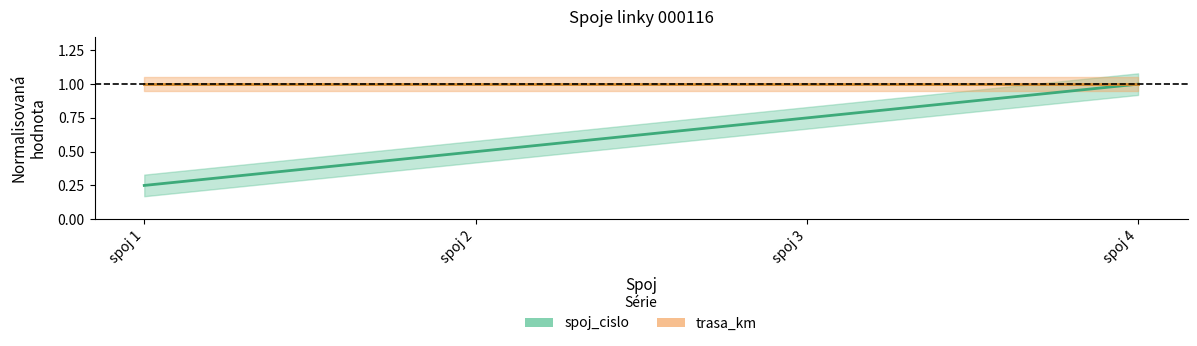

Rank the categories by value from highest to lowest.

spoj 4, spoj 3, spoj 2, spoj 1